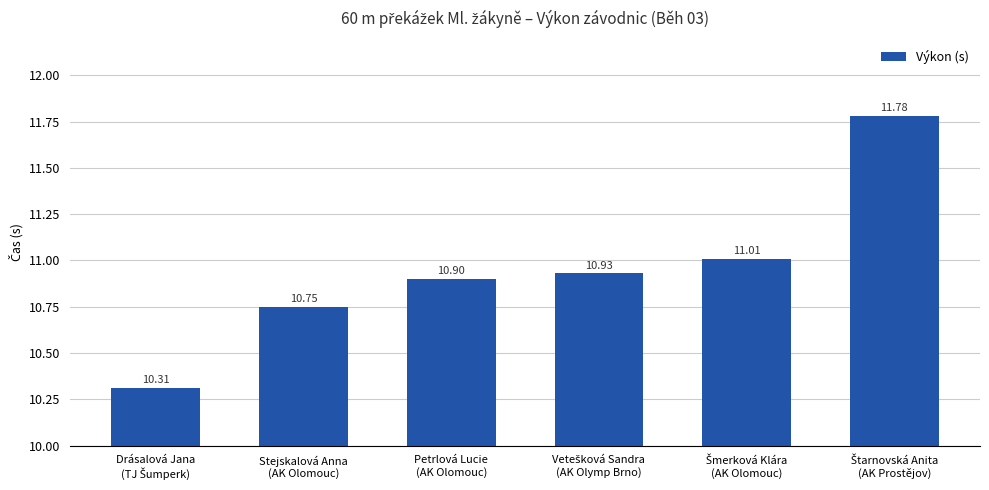

What is the sum of all values?

65.7